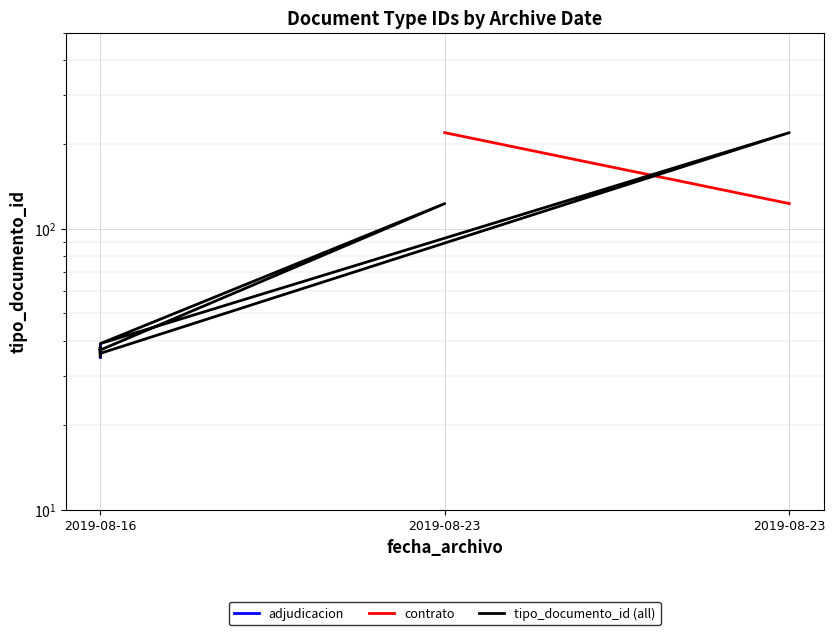

What is the maximum value shown in the chart?

220